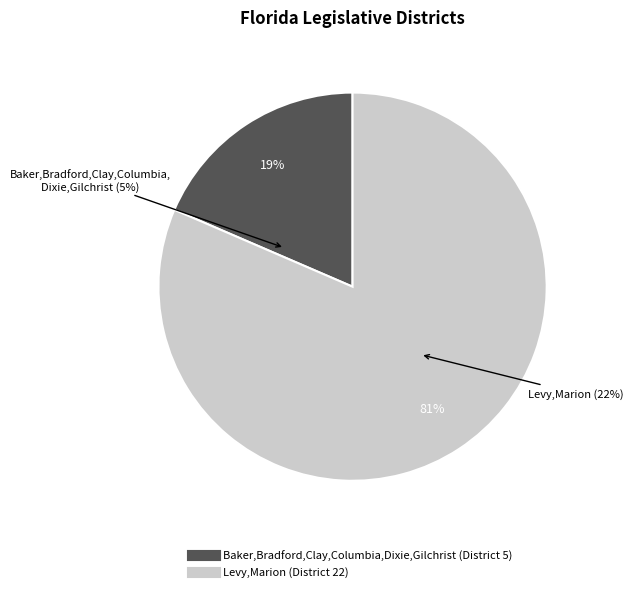

What is the ratio of the value at Levy,Marion (District 22) to the value at Baker,Bradford,Clay,Columbia,Dixie,Gilchrist (District 5)?

4.4